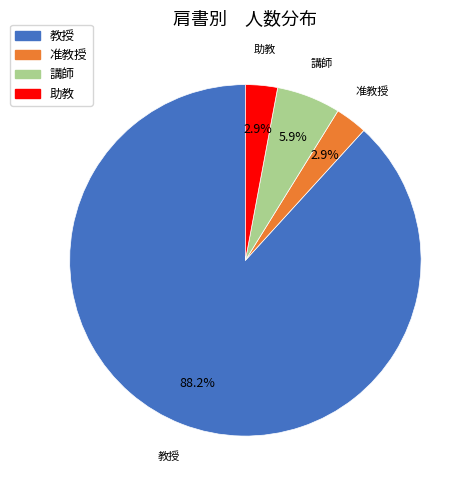

To the nearest percent, what portion does 講師 represent?

6%